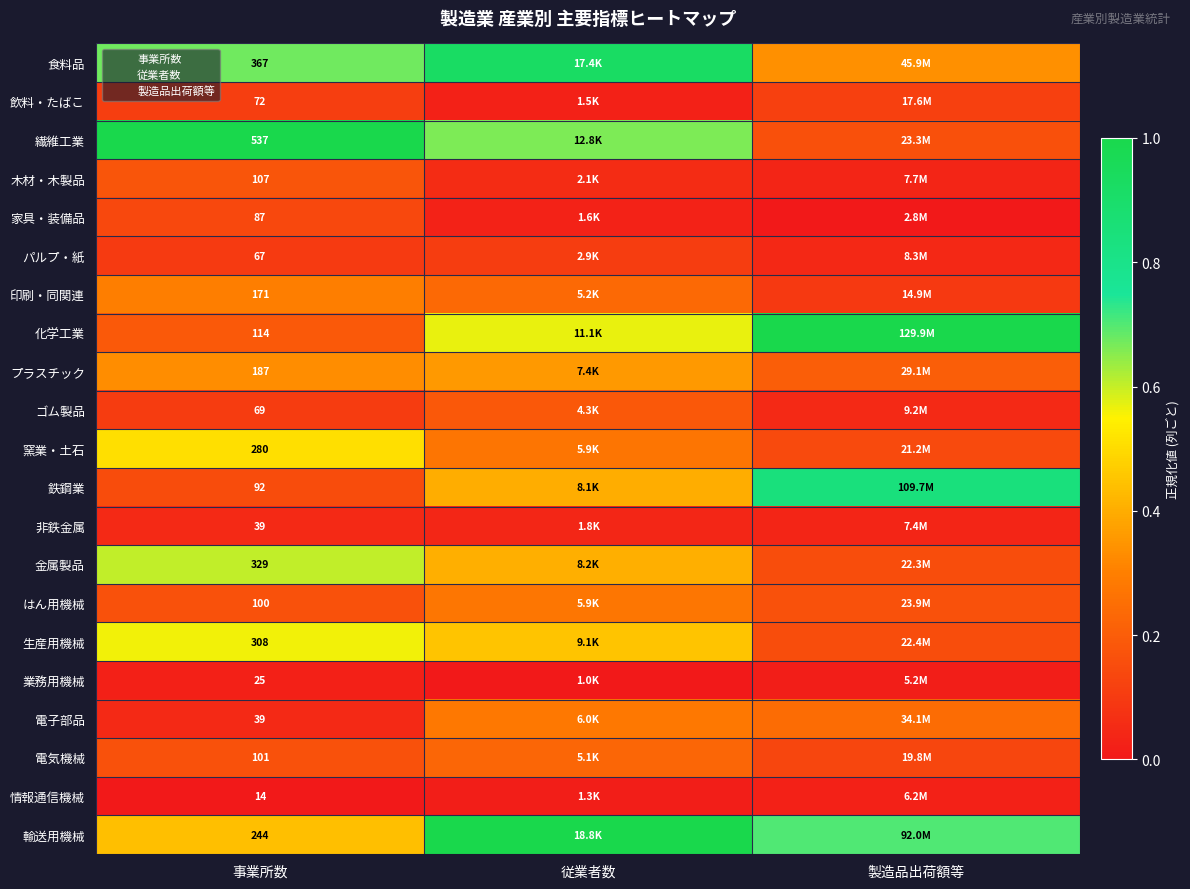

At which category is the sum across all series the highest?

従業者数